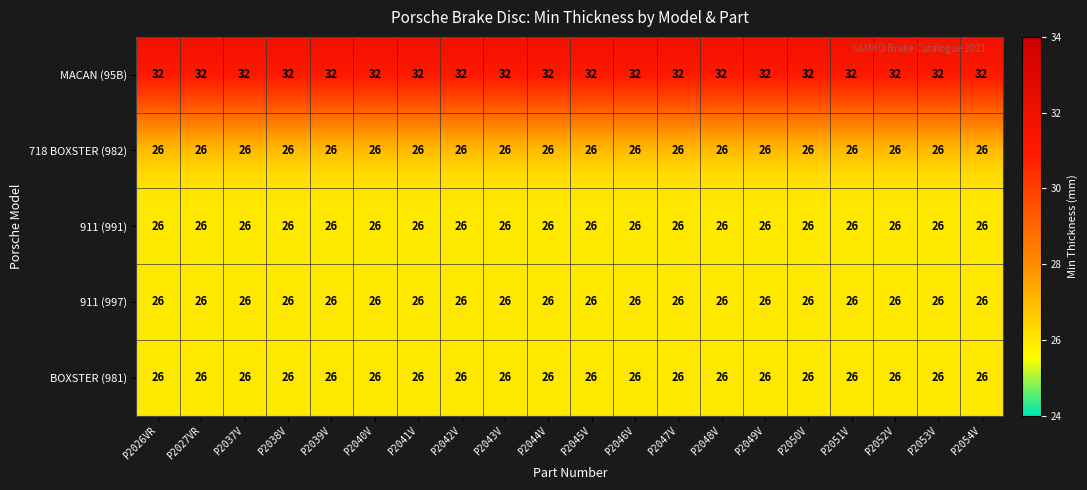

Read the 911 (991) value at P2054V.

26